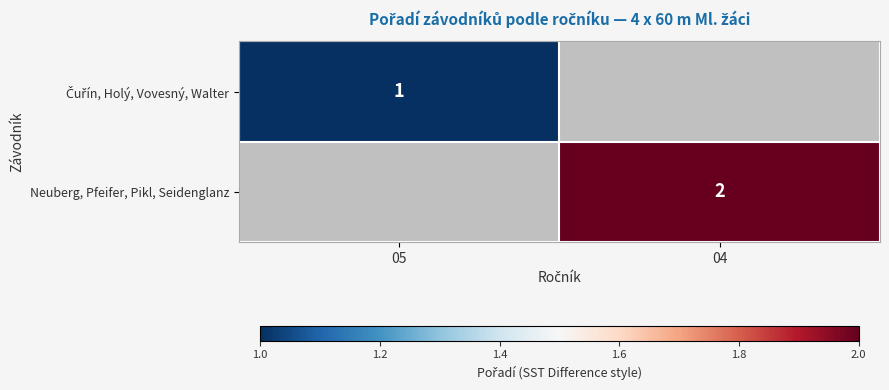

The value of Neuberg, Pfeifer, Pikl, Seidenglanz at 04 is 2. True or false?

True